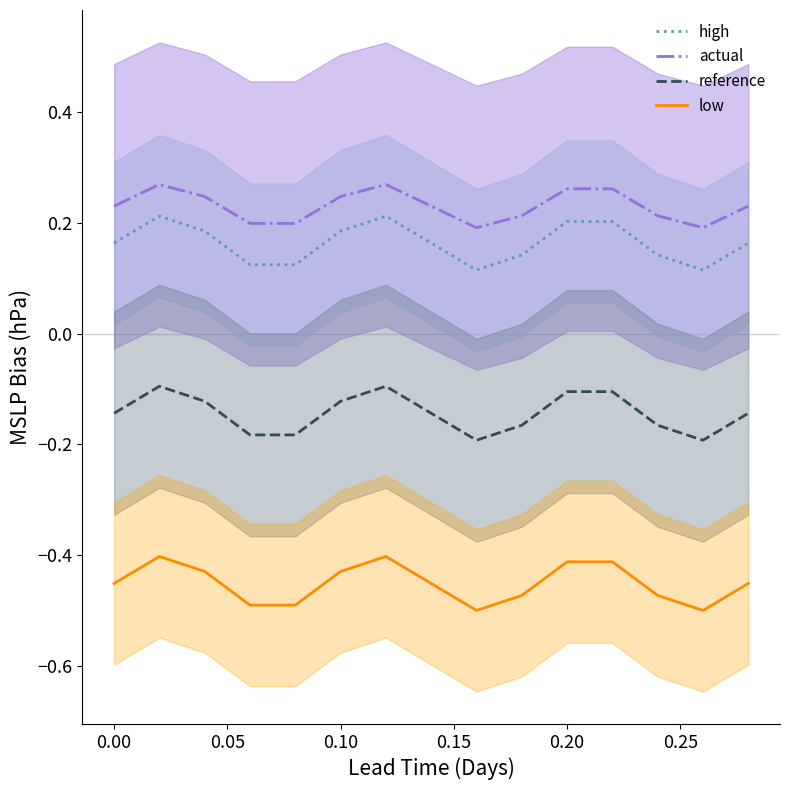

True or false: high and actual cross at least once.

False